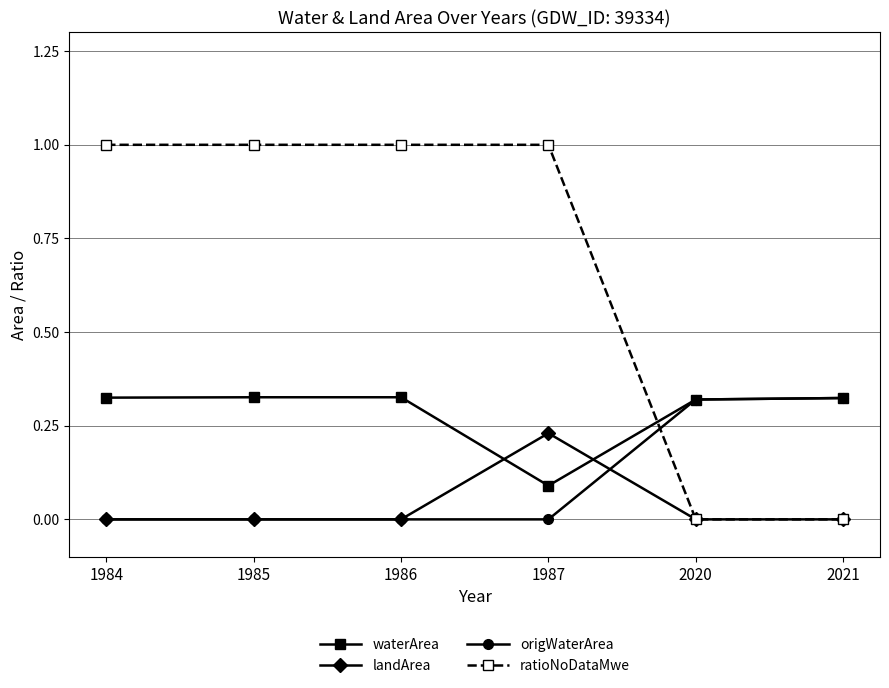

Which series has the largest total across all categories?

ratioNoDataMwe